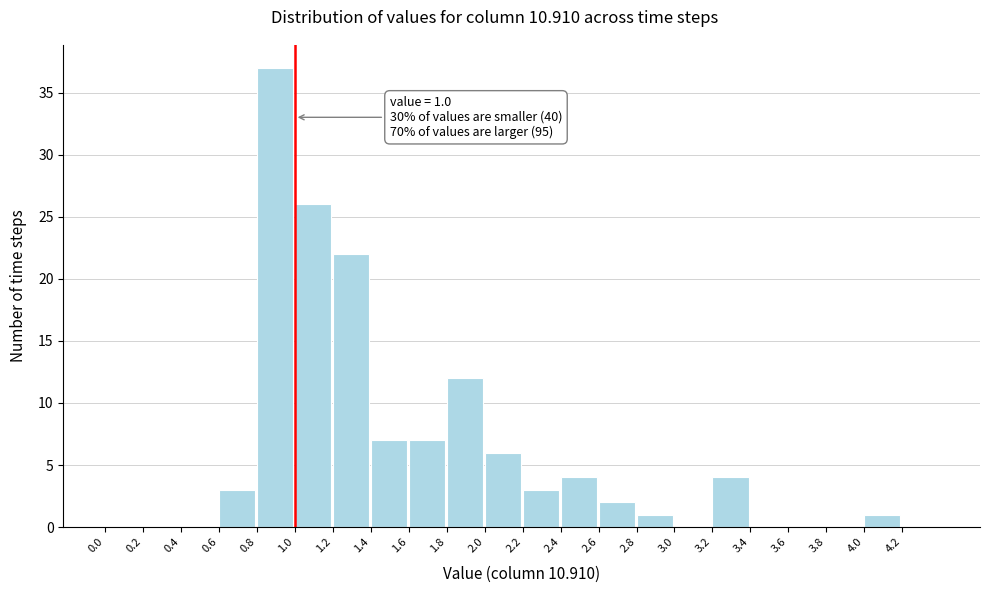

Over which range of the x-axis is the bar tallest?

0.8 to 1.0